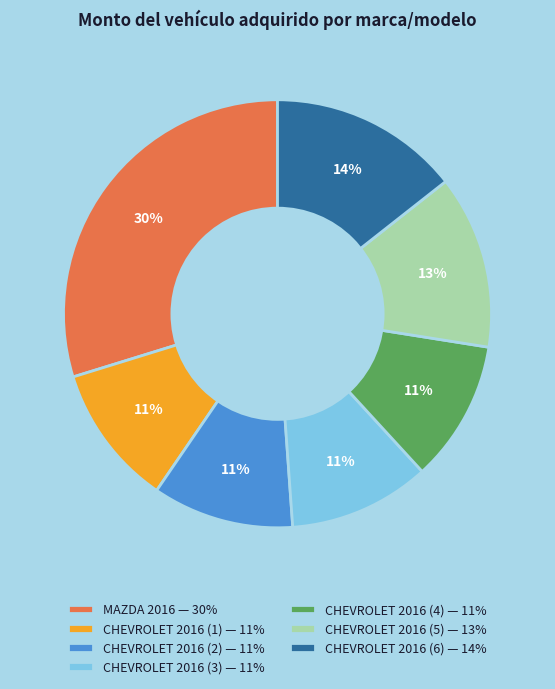

Approximately how many times larger is the value at CHEVROLET 2016 (5) compared to CHEVROLET 2016 (1)?

1.2